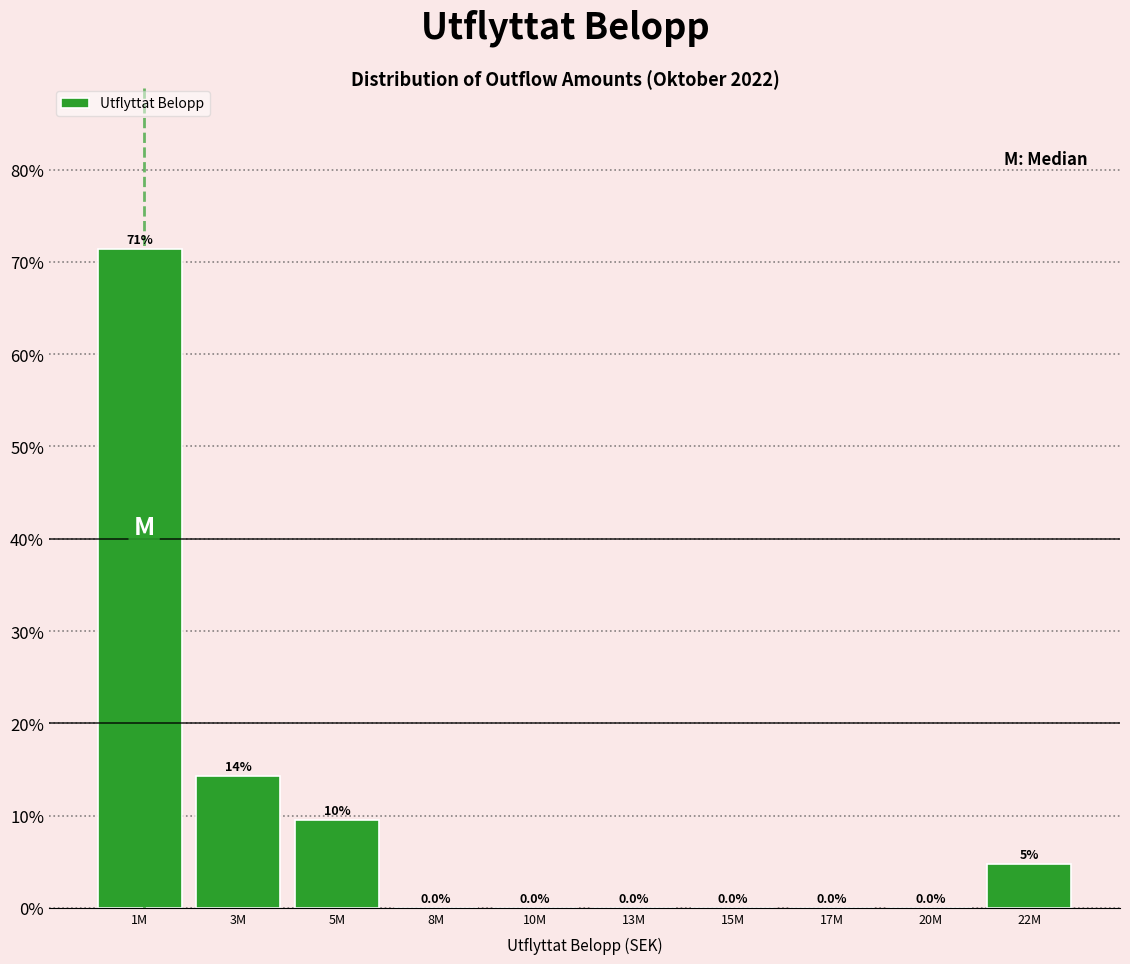

Which has a higher value, 13M or 22M?

22M